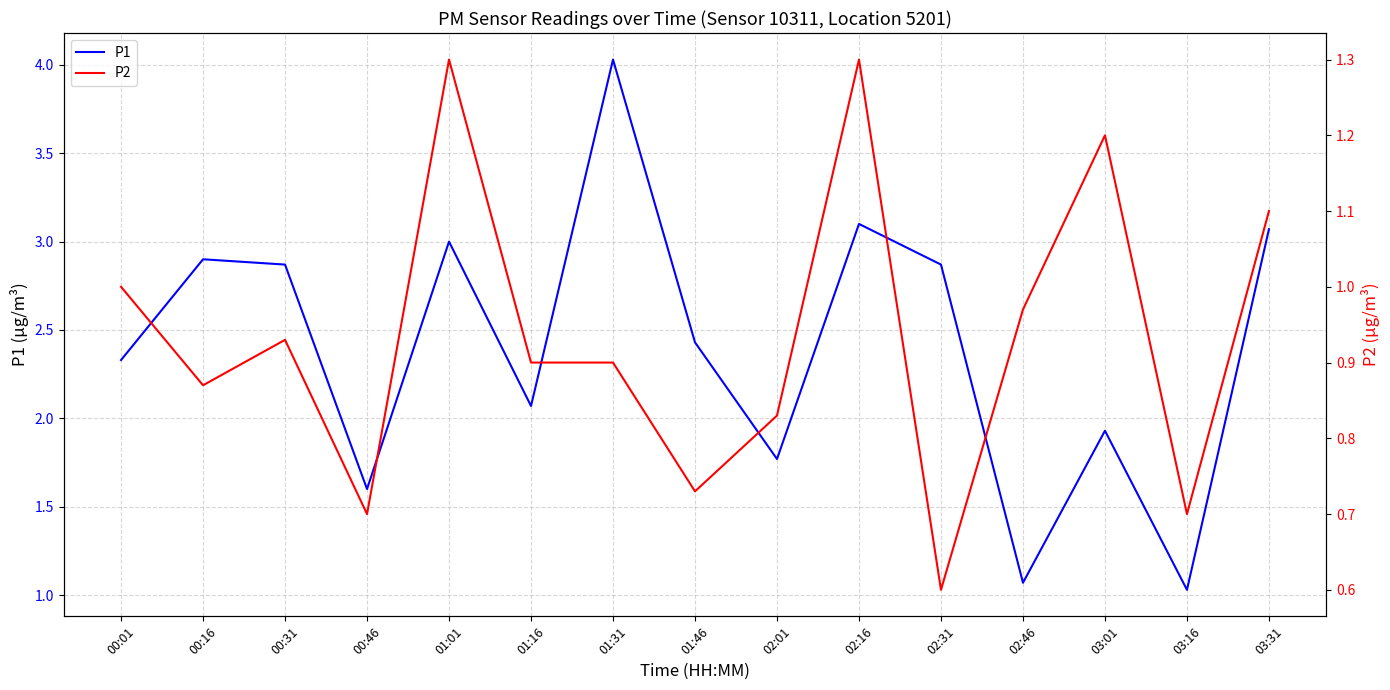

What is the difference between the maximum and minimum values in the P2 series?

0.7